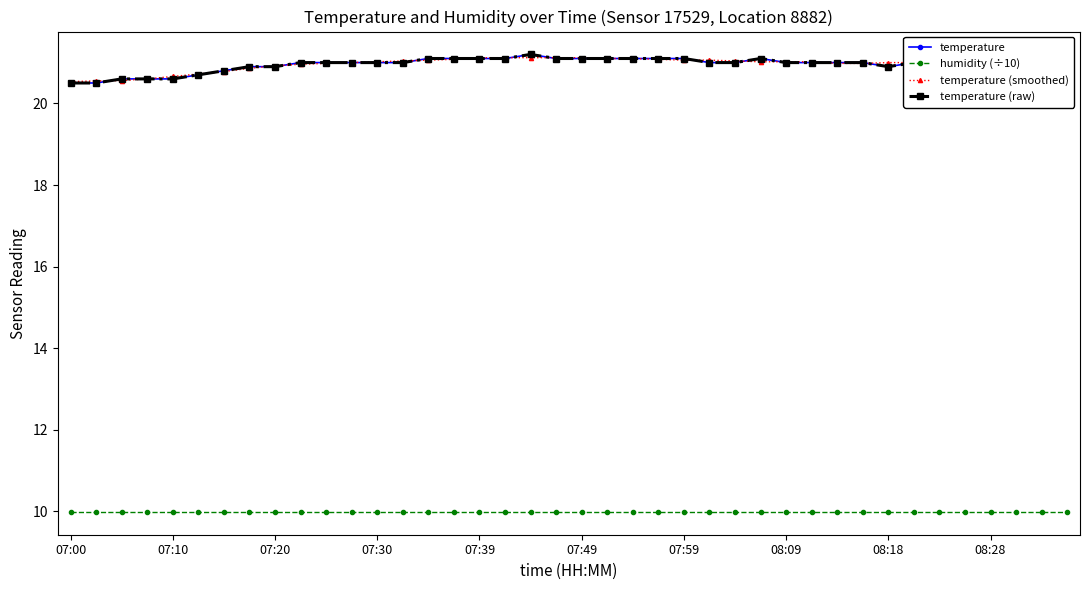

Does the chart have visible grid lines?

No